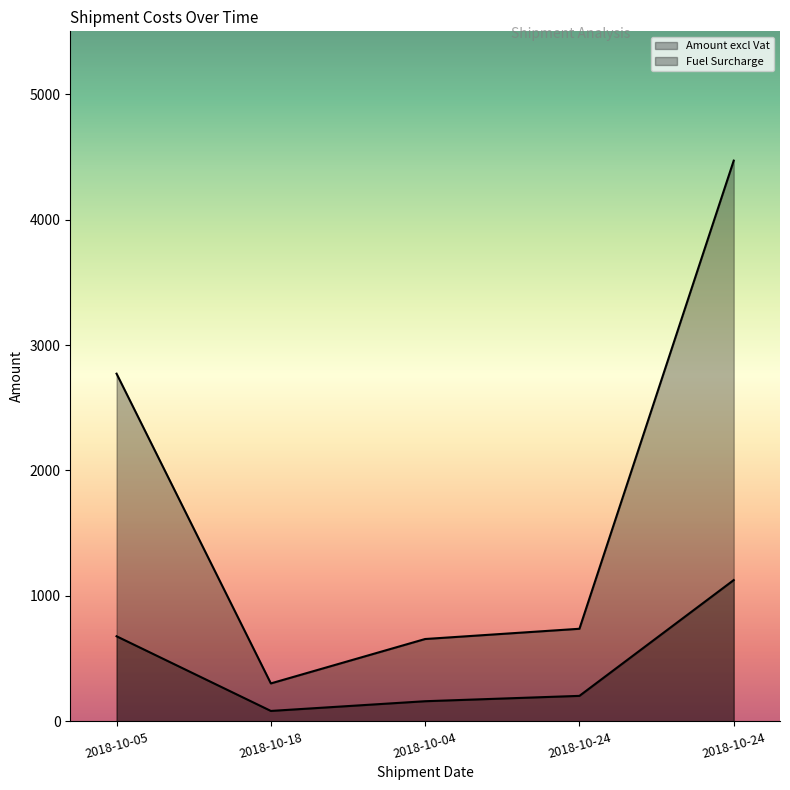

In Amount excl Vat, how many points are lower than both neighbors (excluding endpoints)?

1